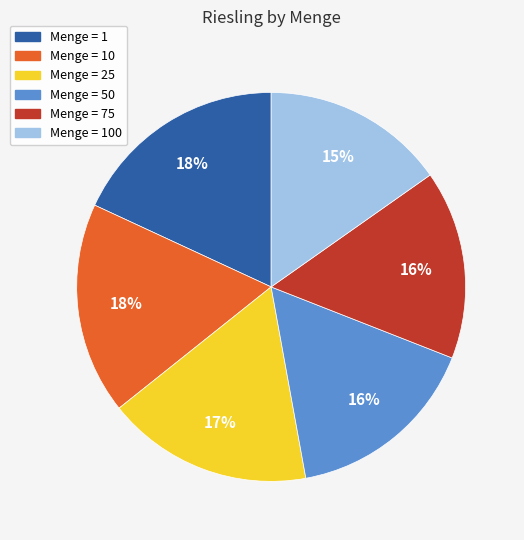

Is there any slice that represents more than half of the pie?

No